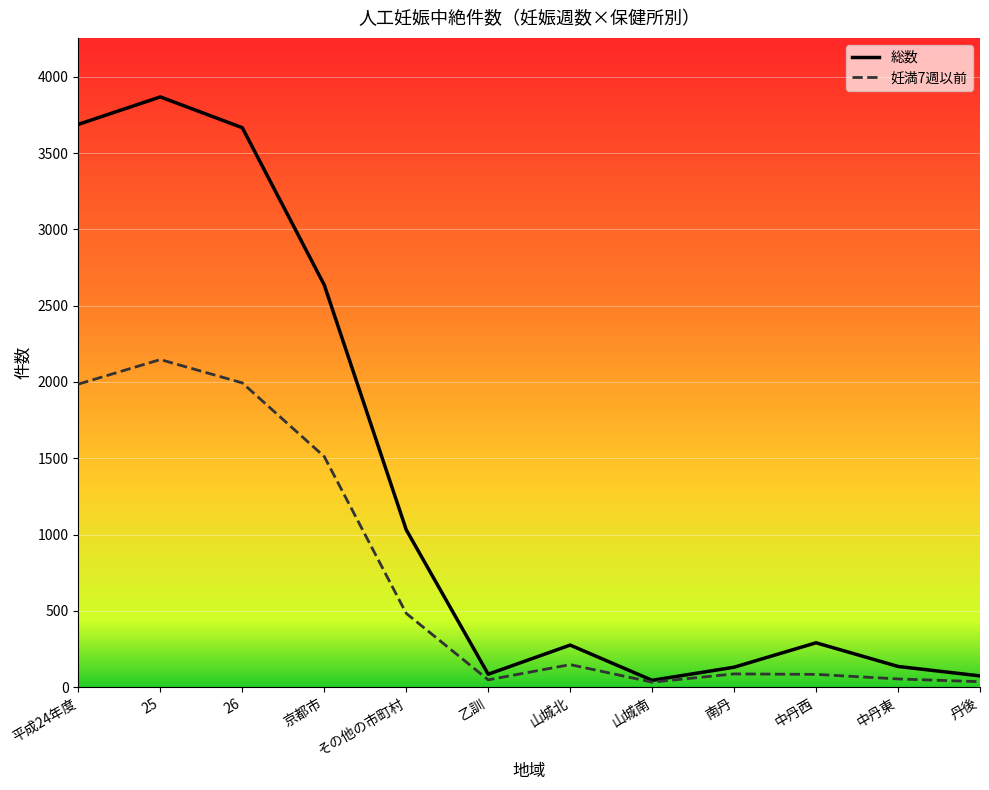

Which series has the widest spread of values?

総数